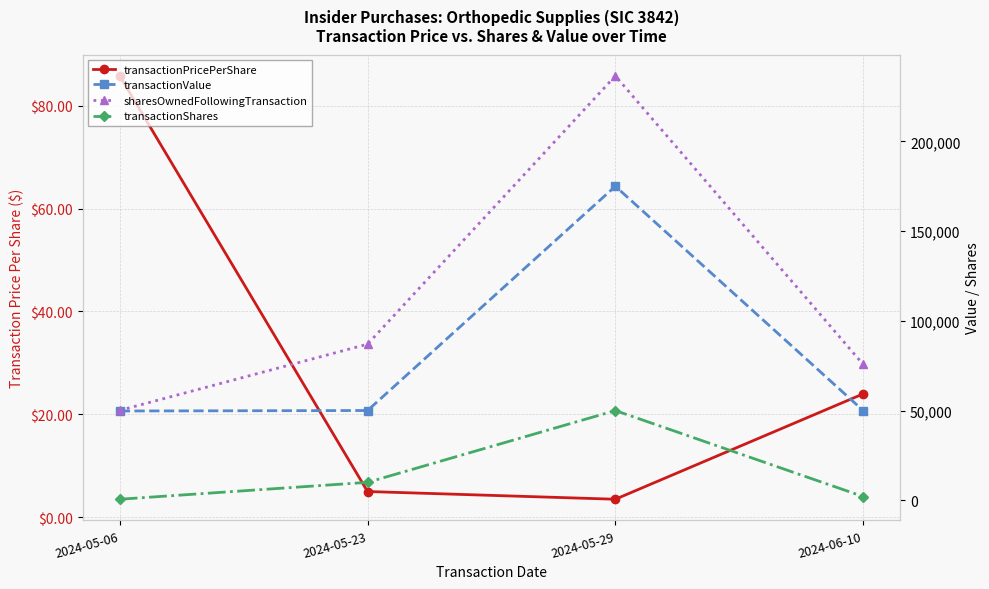

True or false: transactionShares and sharesOwnedFollowingTransaction cross at least once.

False